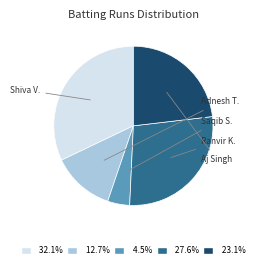

Is there any slice that represents more than half of the pie?

No